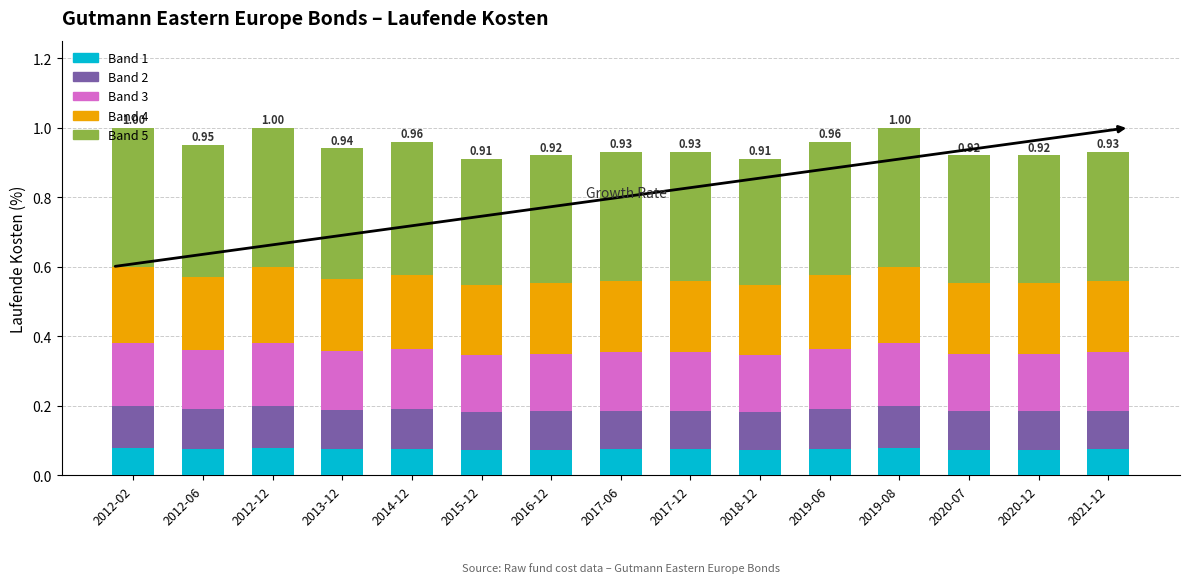

What is the total value across all series at 2017-06?

0.9